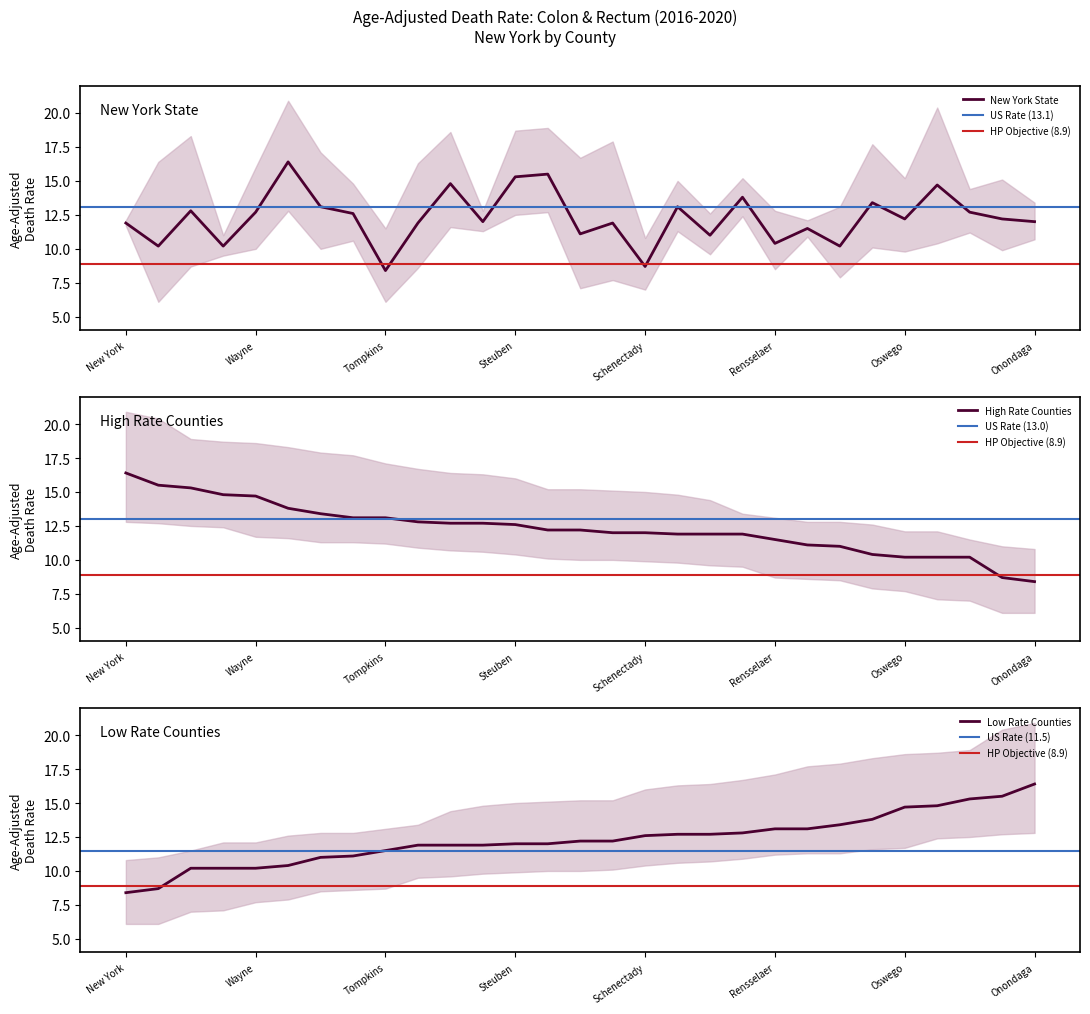

What is the spread (max minus min) of values at Yates?

10.3